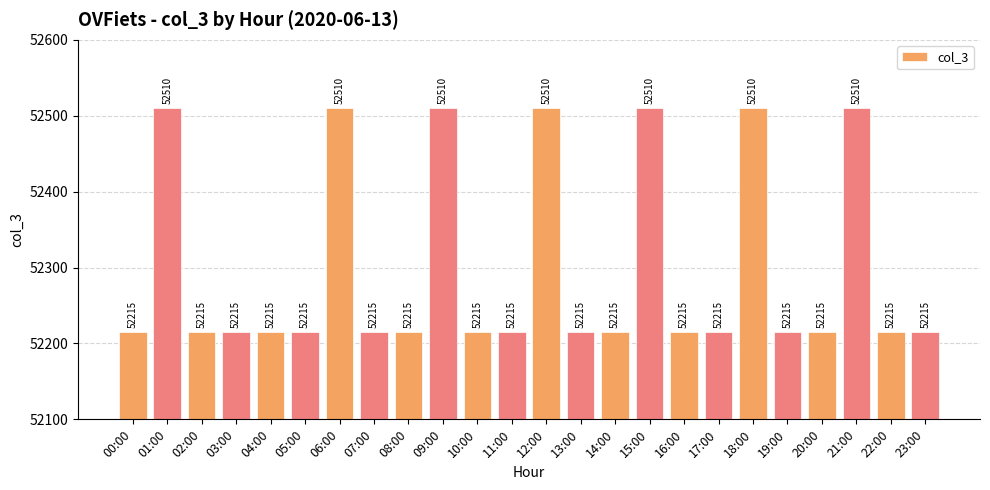

What is the smallest value displayed?

52215